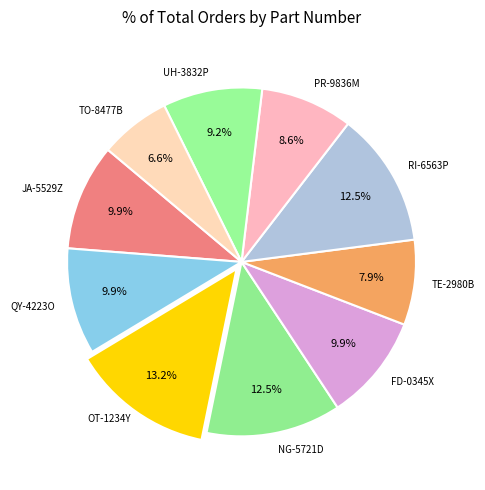

To the nearest percent, what is the difference between the largest and smallest slice percentages?

7%